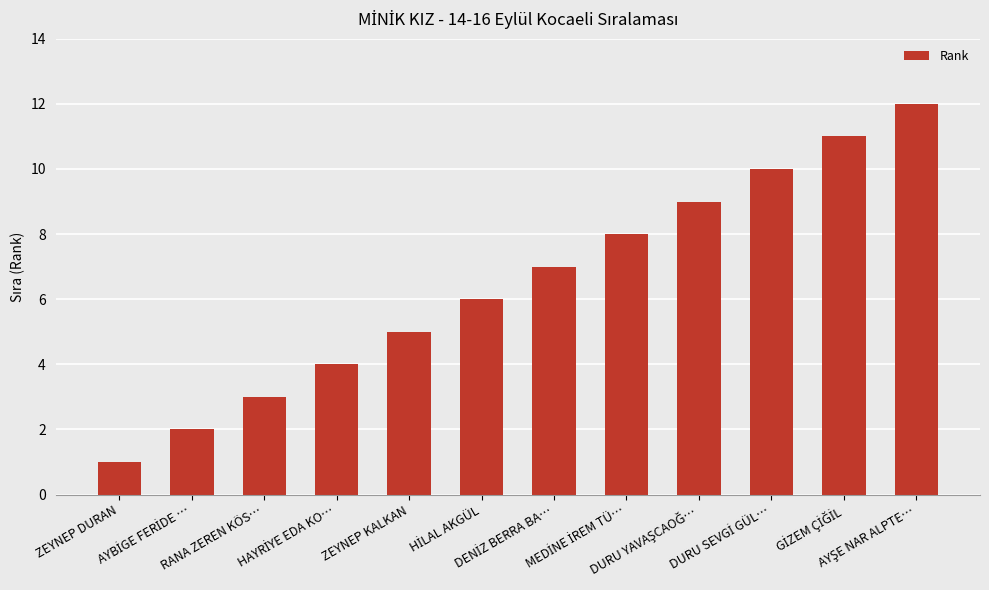

What is the difference between the maximum and minimum values?

11